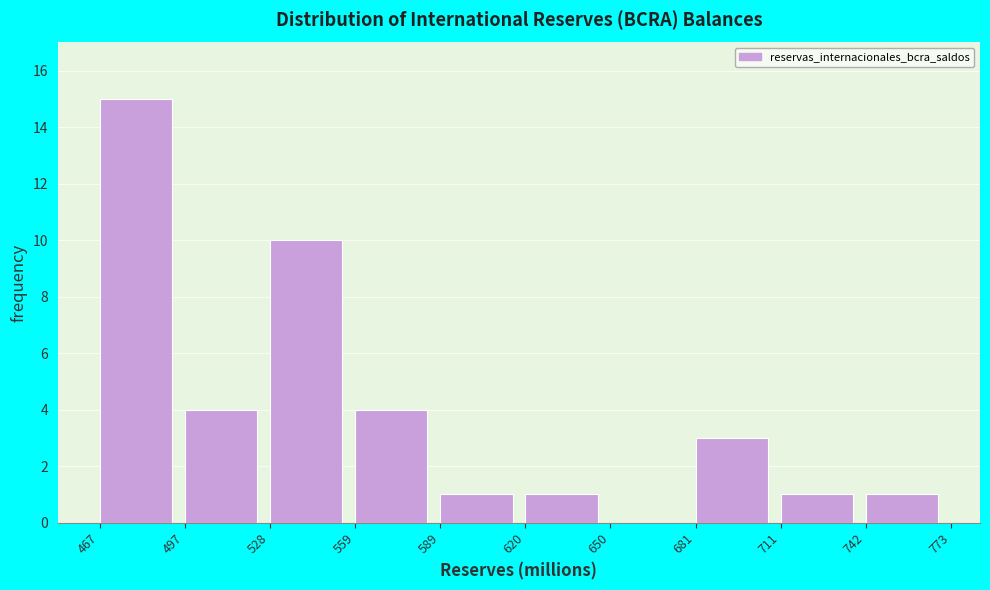

Reading left to right, transcribe this chart: for each bar, give the range it covers on the x-axis and its height. The values are not printed on the chart, so give them approximately, as read against the axis.

467 to 497: 15
497 to 528: 4
528 to 559: 10
559 to 589: 4
589 to 620: 1
620 to 650: 1
650 to 681: 0
681 to 711: 3
711 to 742: 1
742 to 773: 1